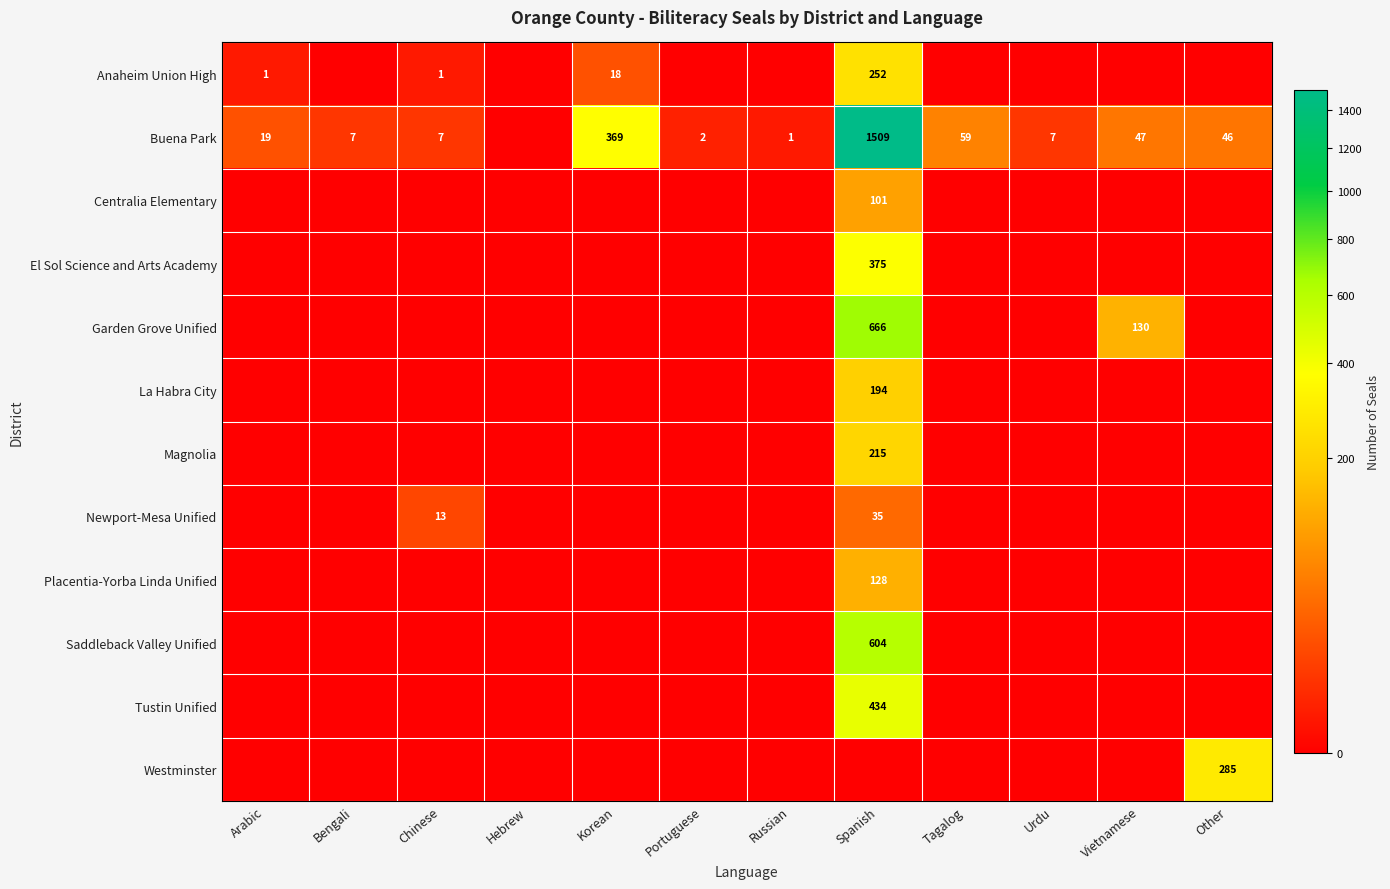

True or false: Buena Park has a value of 47 at Vietnamese.

True